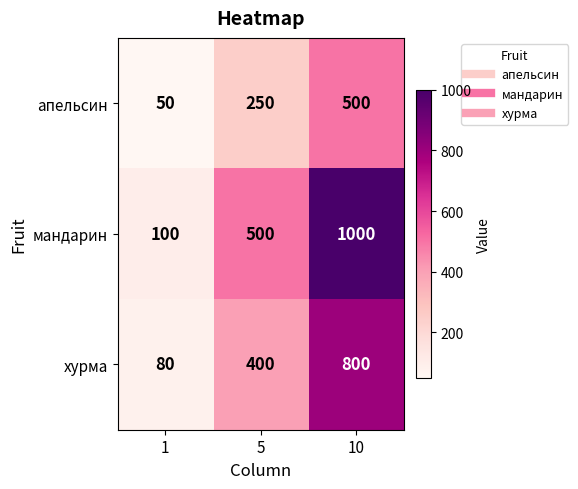

Rank the series by their maximum value, from lowest to highest.

апельсин, хурма, мандарин